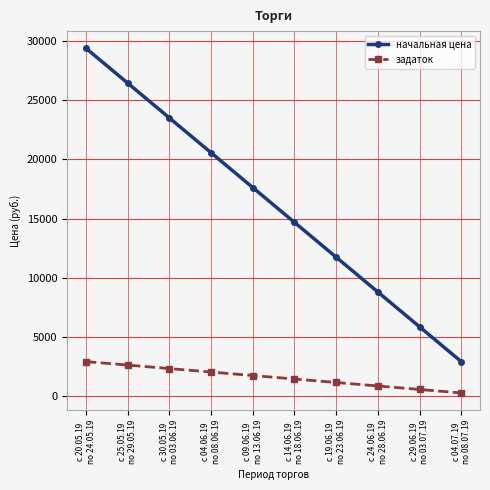

Is it true that начальная цена equals 26412.2 at с 25.05.19
по 29.05.19?

True